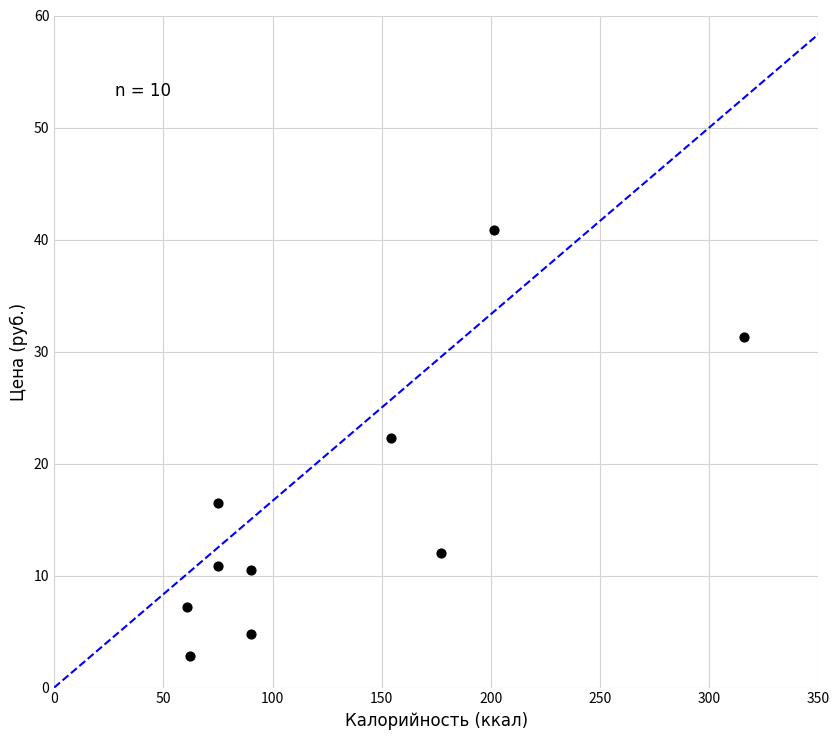

What Y value in the scatter plot is closest to 21?

22.3